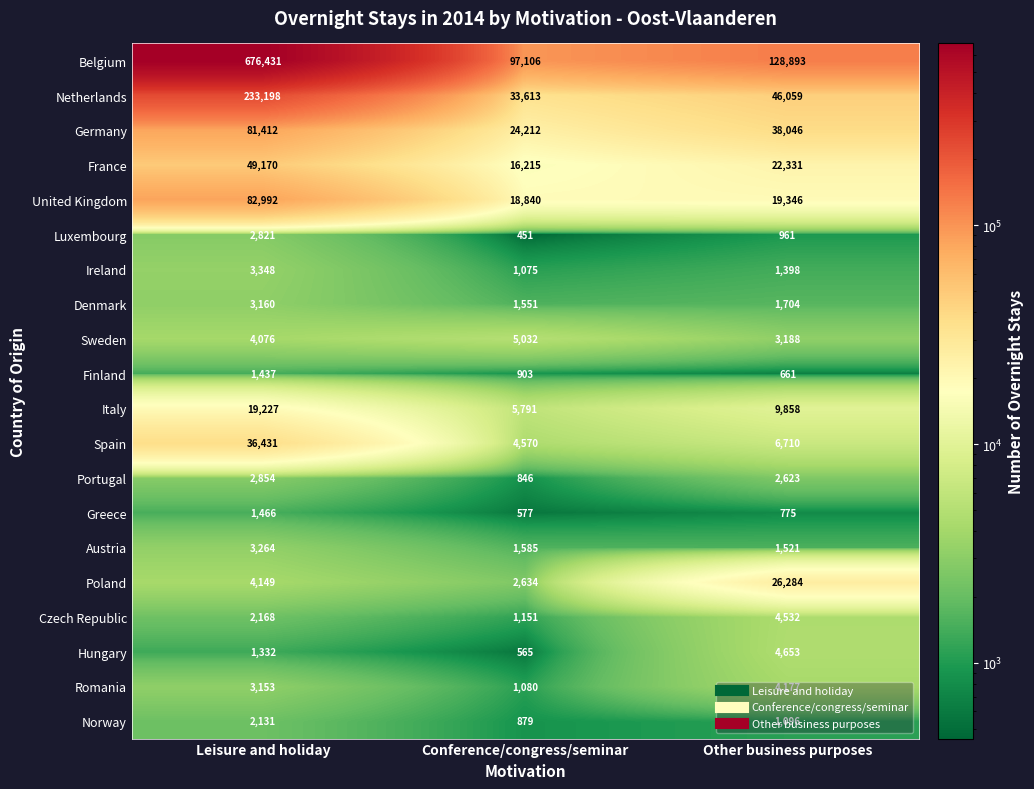

Count the number of data series in this chart.

20